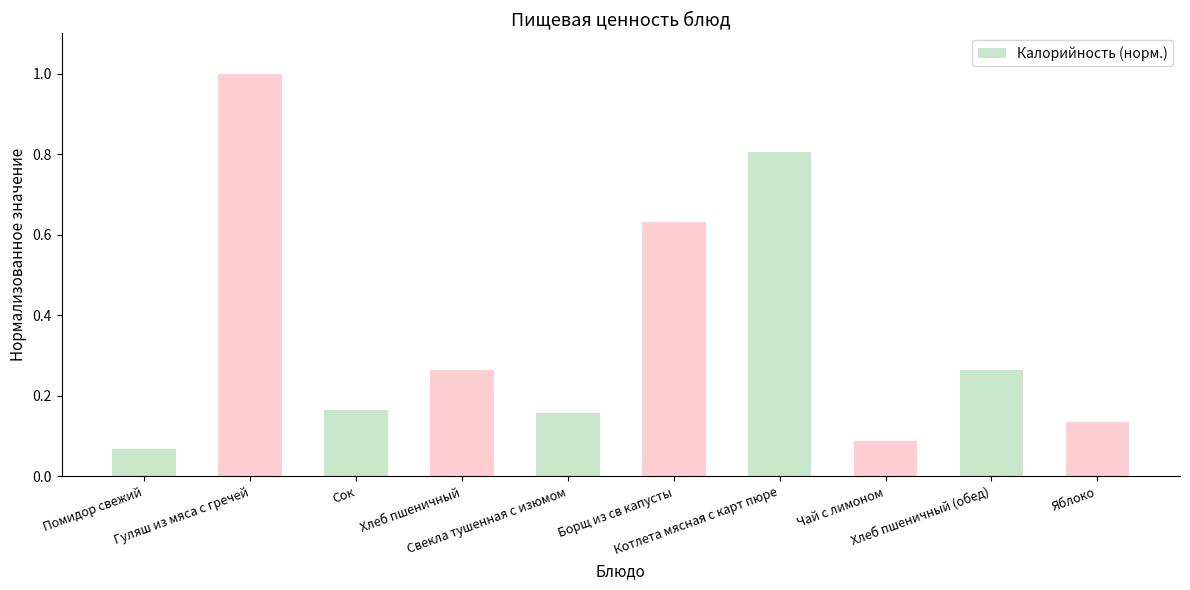

What is the difference between the maximum and minimum values?

0.9